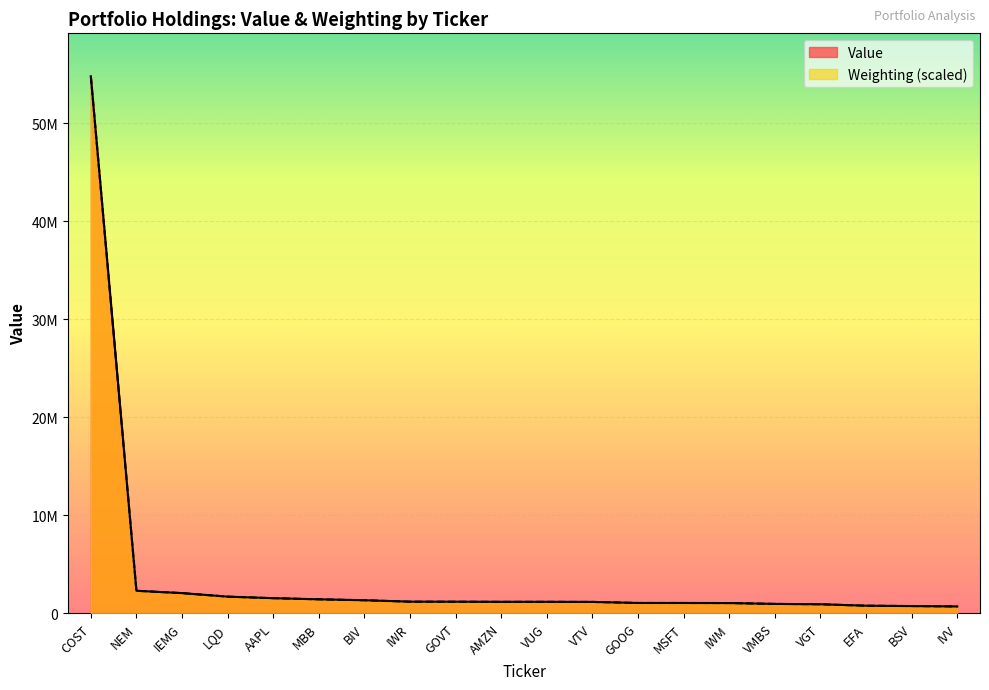

List the labels in order of Weighting value, smallest first.

IVV, BSV, EFA, VGT, VMBS, IWM, MSFT, GOOG, VTV, AMZN, VUG, GOVT, IWR, BIV, MBB, AAPL, LQD, IEMG, NEM, COST